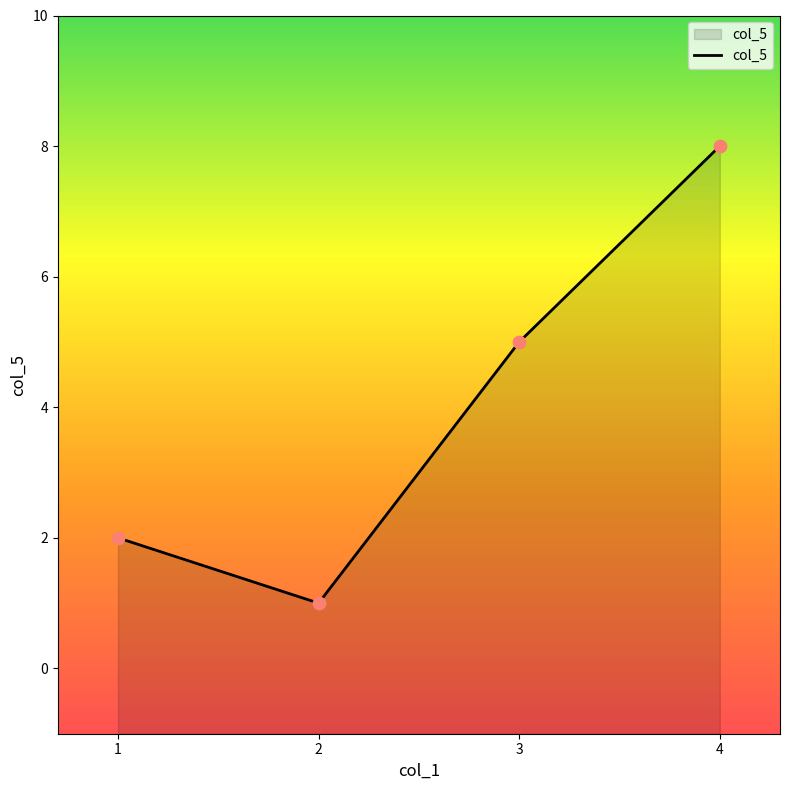

Approximately how many times larger is the value at 1 compared to 4?

0.2